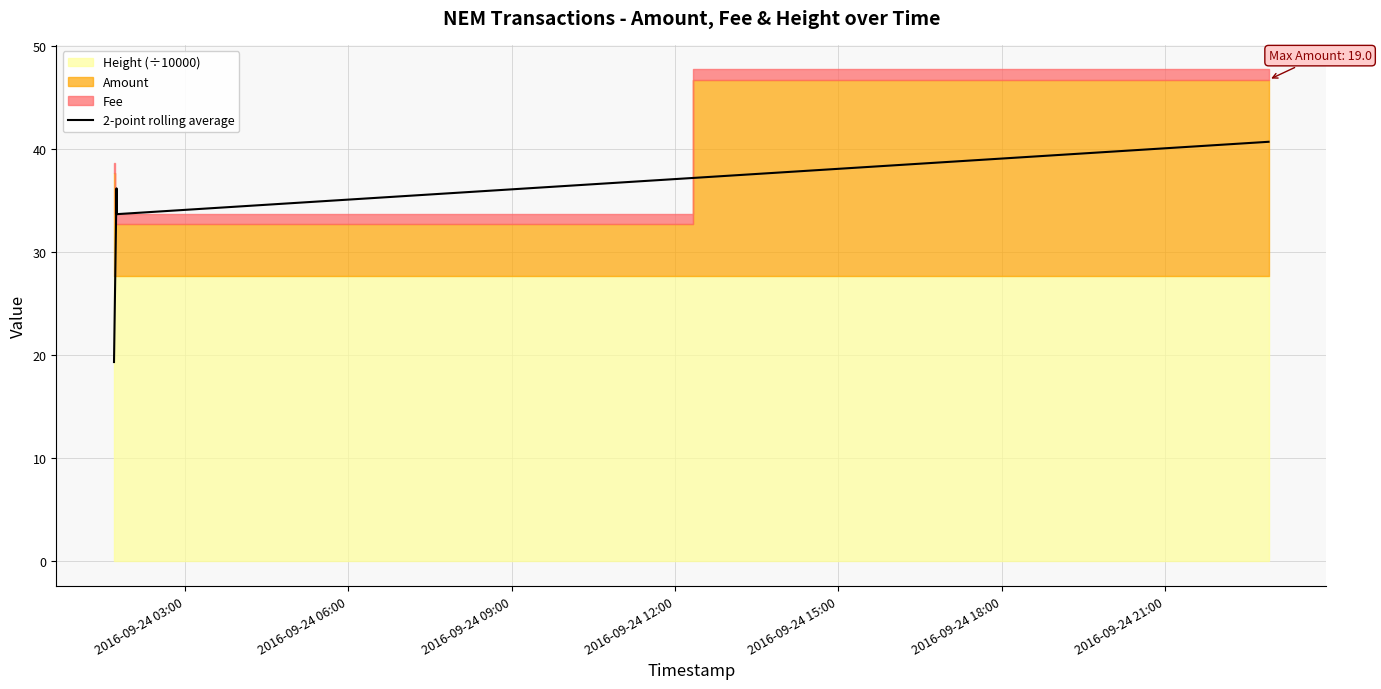

True or false: 2-point rolling average has more than 0 points higher than both neighbors.

True